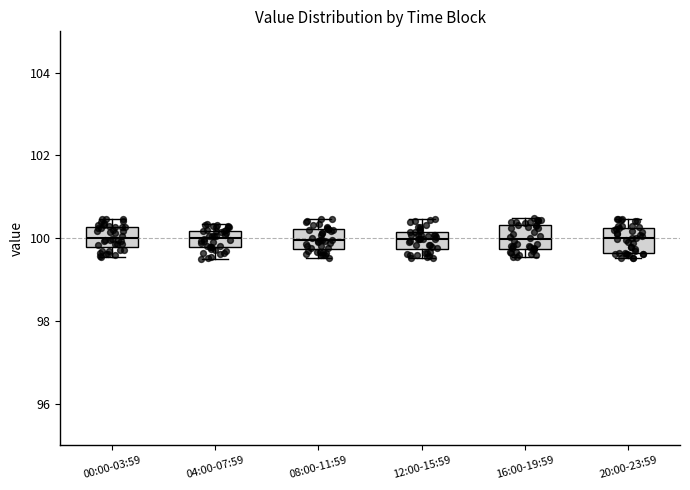

Reading left to right, transcribe this box plot: for each box, give where its median line is, the range the box spans, and where its two whiskers end, as read against the y-axis. The values are not printed on the chart, so give them approximately, as read against the axis.

00:00-03:59: median 100.0, box 99.8 to 100.2, whiskers 99.6 to 100.4
04:00-07:59: median 100.0, box 99.8 to 100.2, whiskers 99.6 to 100.4
08:00-11:59: median 100.0, box 99.8 to 100.2, whiskers 99.6 to 100.4
12:00-15:59: median 100.0, box 99.8 to 100.2, whiskers 99.6 to 100.4
16:00-19:59: median 100.0, box 99.8 to 100.4, whiskers 99.6 to 100.4 (just above the box's upper edge)
20:00-23:59: median 100.0, box 99.6 to 100.2, whiskers 99.6 (just below the box's lower edge) to 100.4